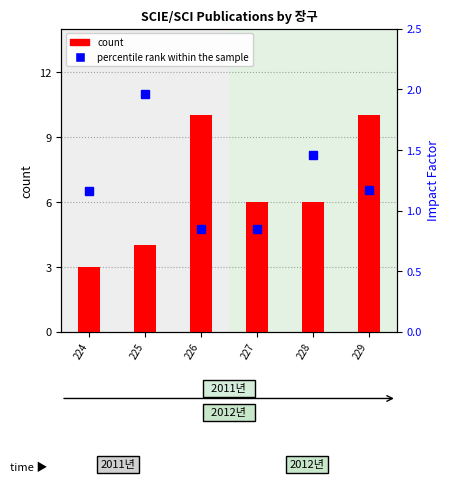

Which series has the largest range (max minus min)?

count